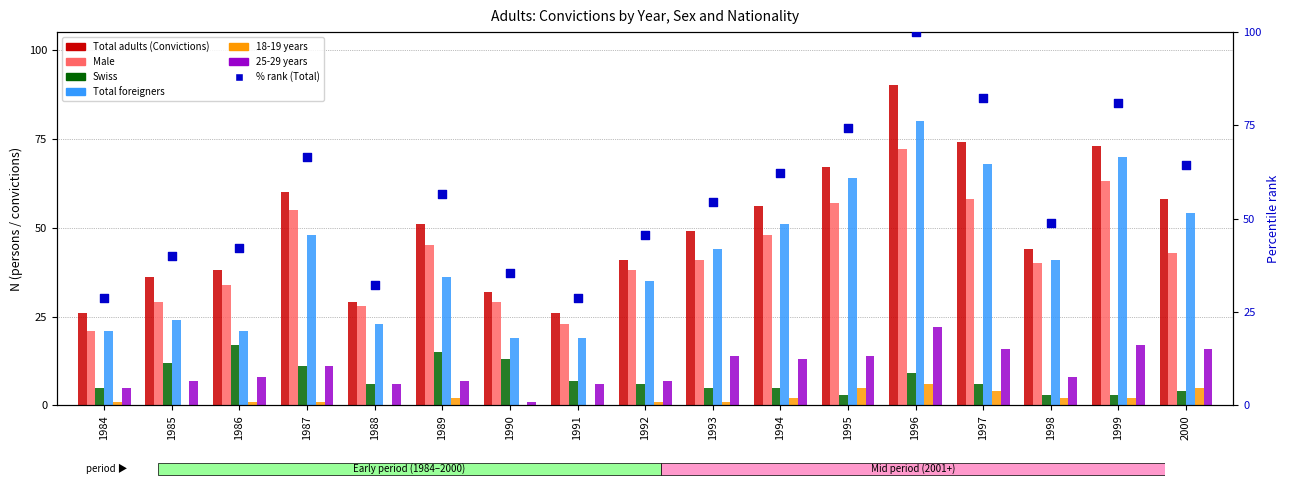

Which series has the largest total across all categories?

Total adults (Convictions)